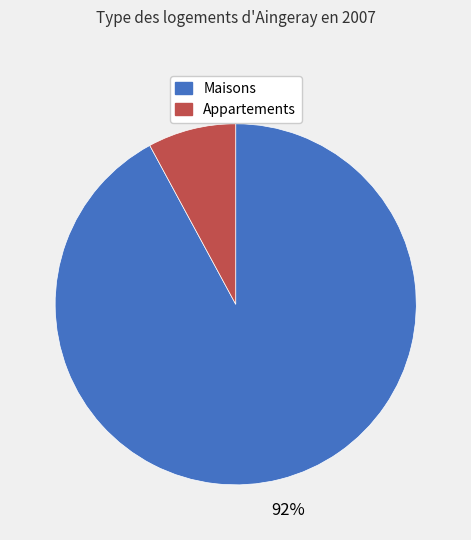

Combined, do Appartements and Maisons account for over 50%?

Yes